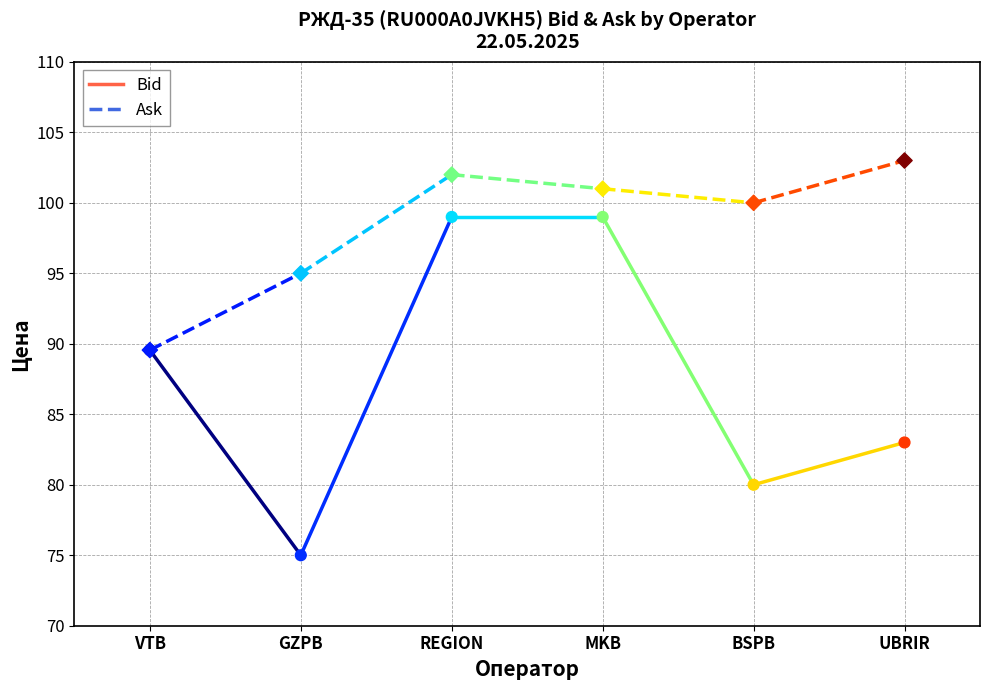

Which series contains the highest Y value?

Ask